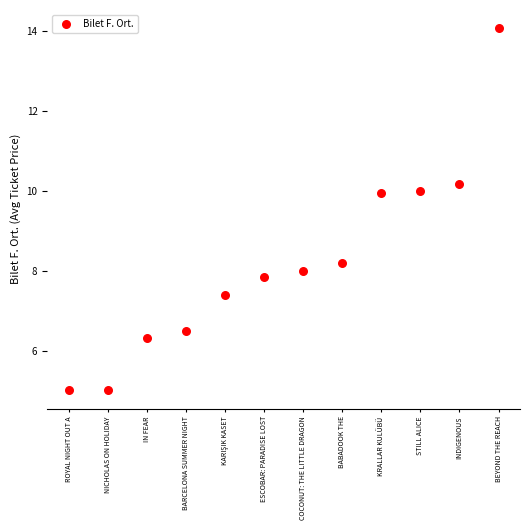

What is the average Y value?

8.2